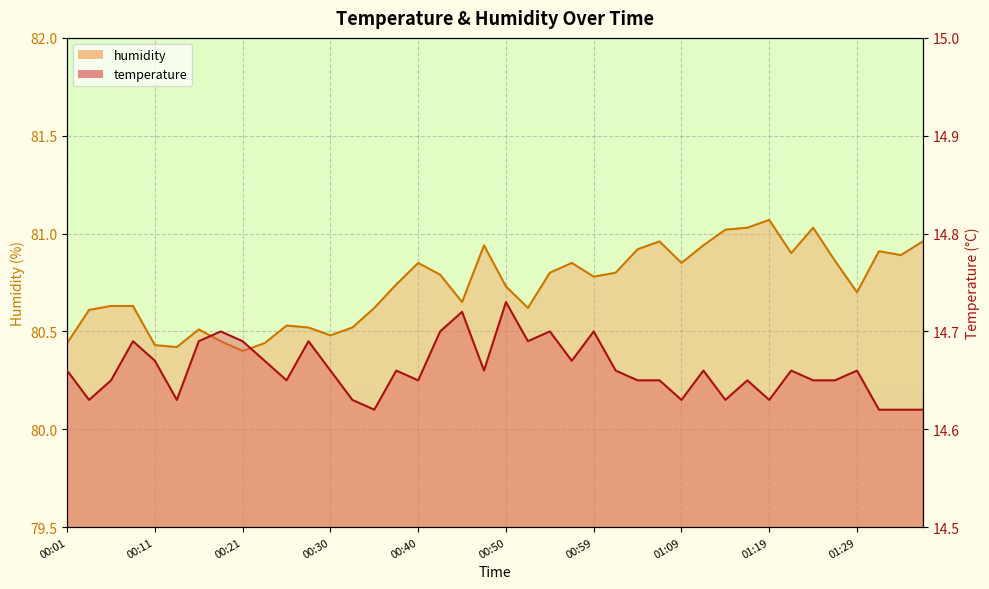

Where is the first local minimum for humidity?

00:13